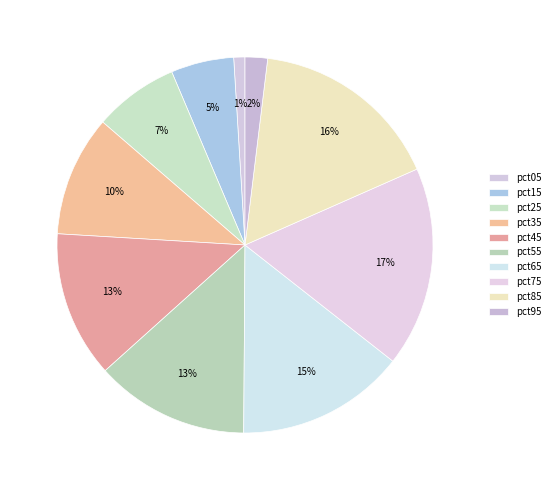

To the nearest percent, what is the combined percentage of pct45 and pct95?

15%